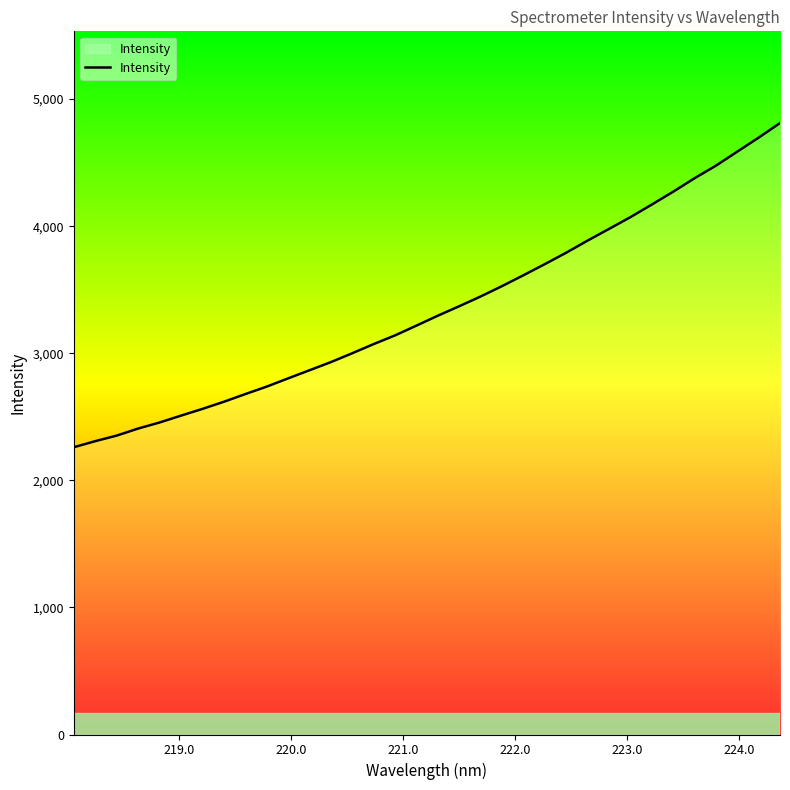

What is the difference between the maximum and minimum values?

2551.1